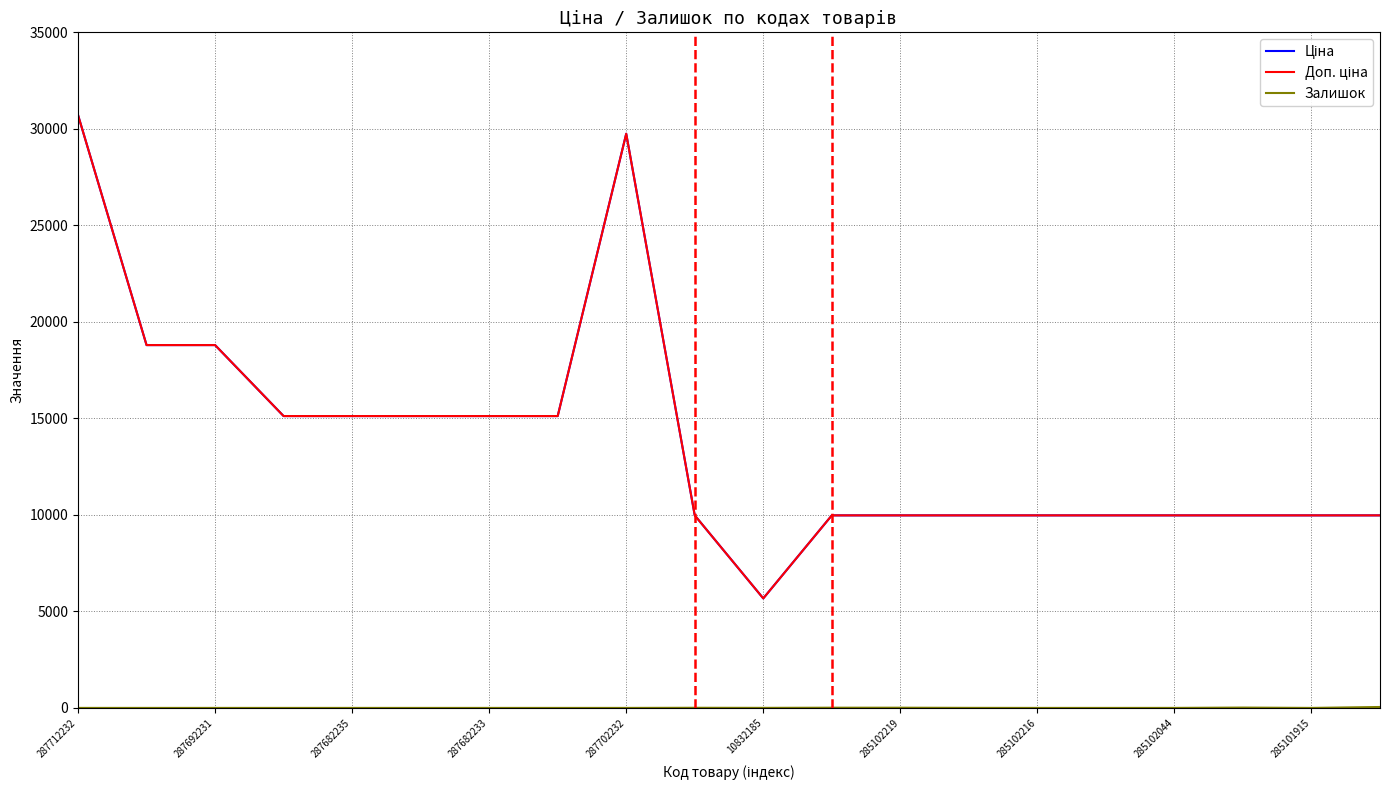

Does the chart display data point markers on the line(s)?

No